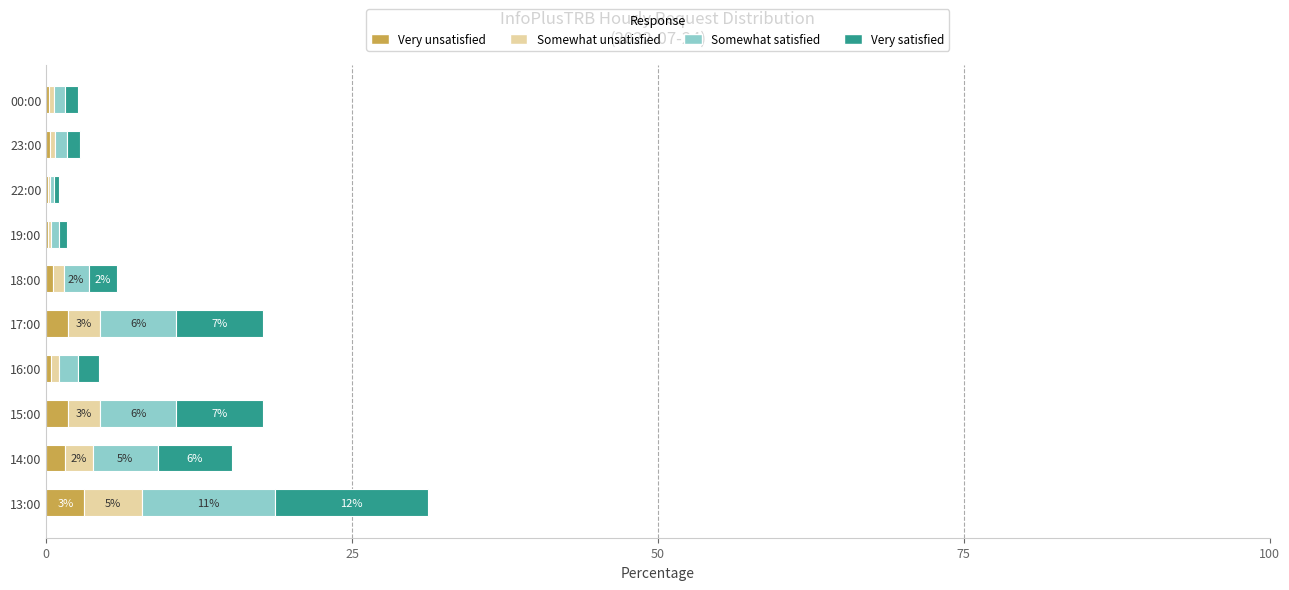

What are all the series names shown in the legend?

Very unsatisfied, Somewhat unsatisfied, Somewhat satisfied, Very satisfied